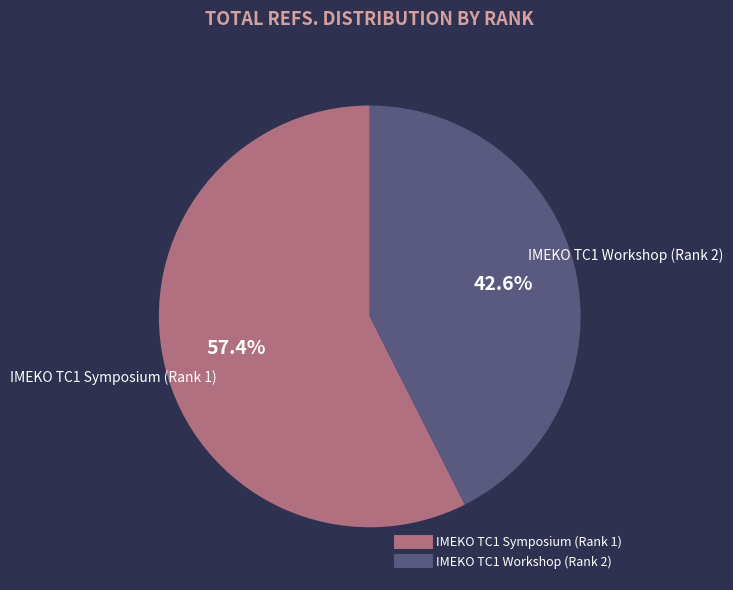

How many segments does this pie chart have?

2